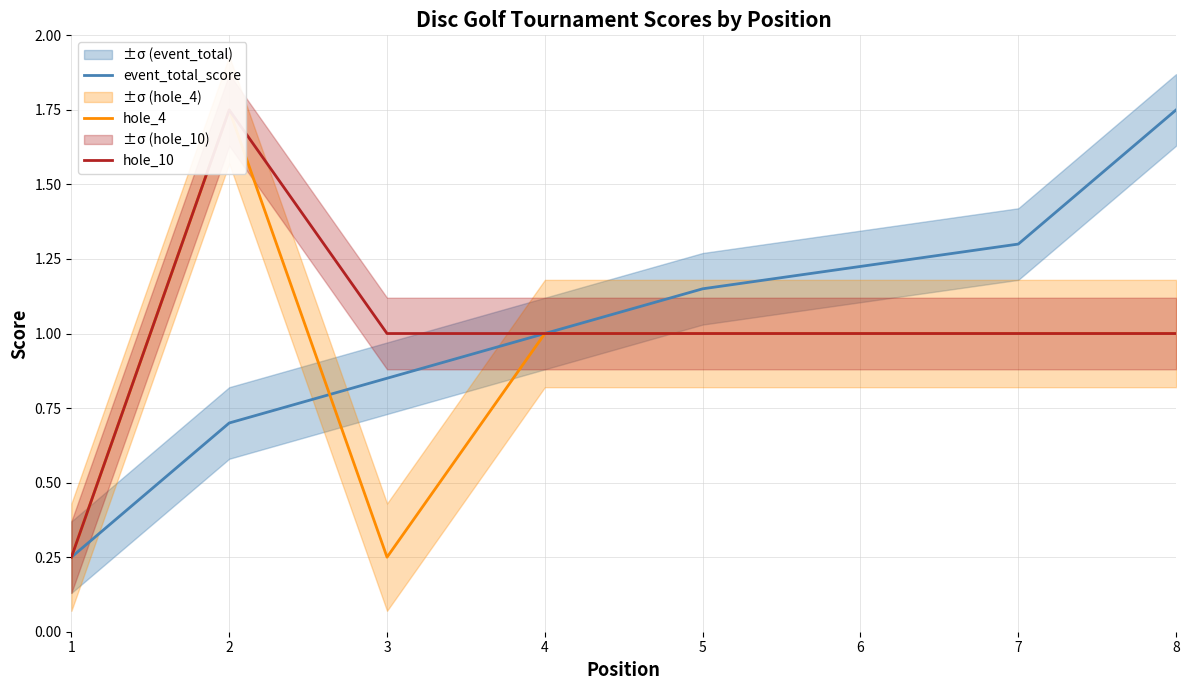

Which category has the highest value in the hole_4 series?

2